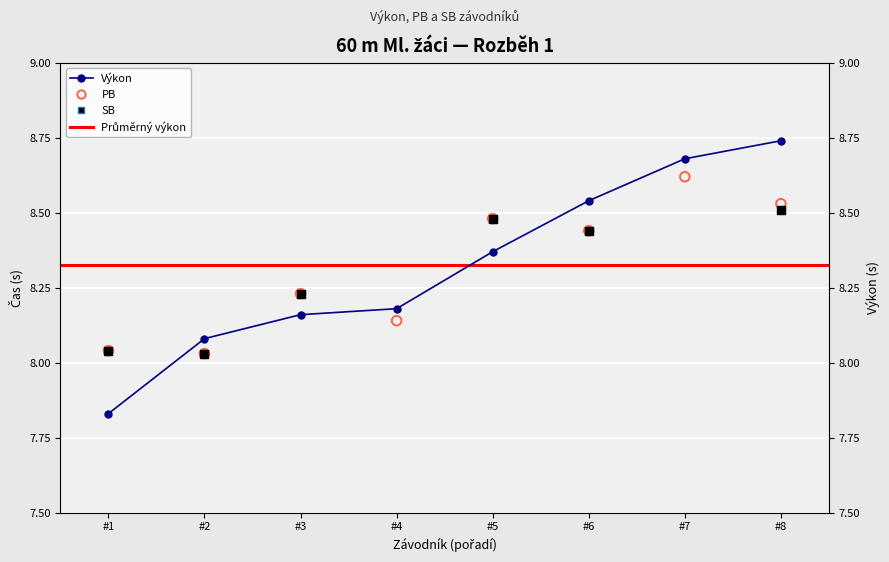

Which series contains the lowest Y value?

Výkon